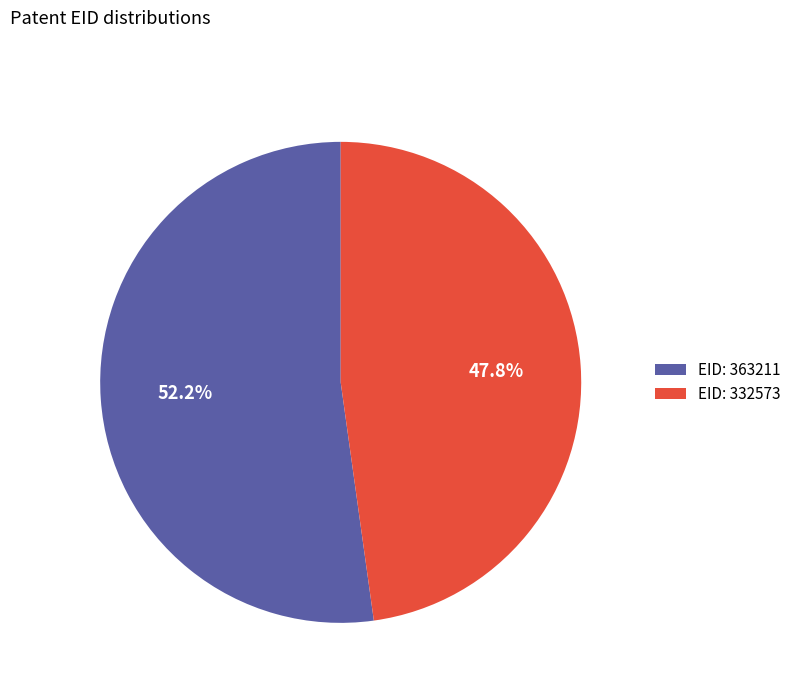

Which has a higher value, EID: 332573 or EID: 363211?

EID: 363211